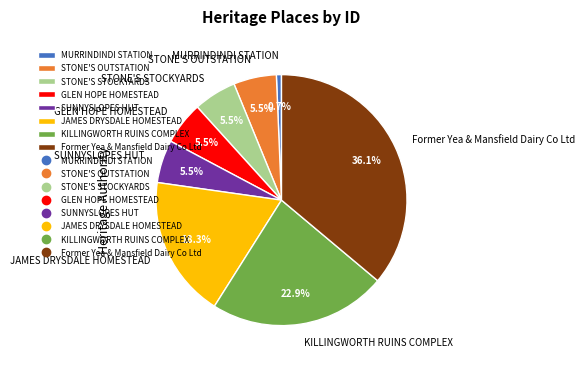

Between MURRINDINDI STATION and KILLINGWORTH RUINS COMPLEX, which is larger?

KILLINGWORTH RUINS COMPLEX